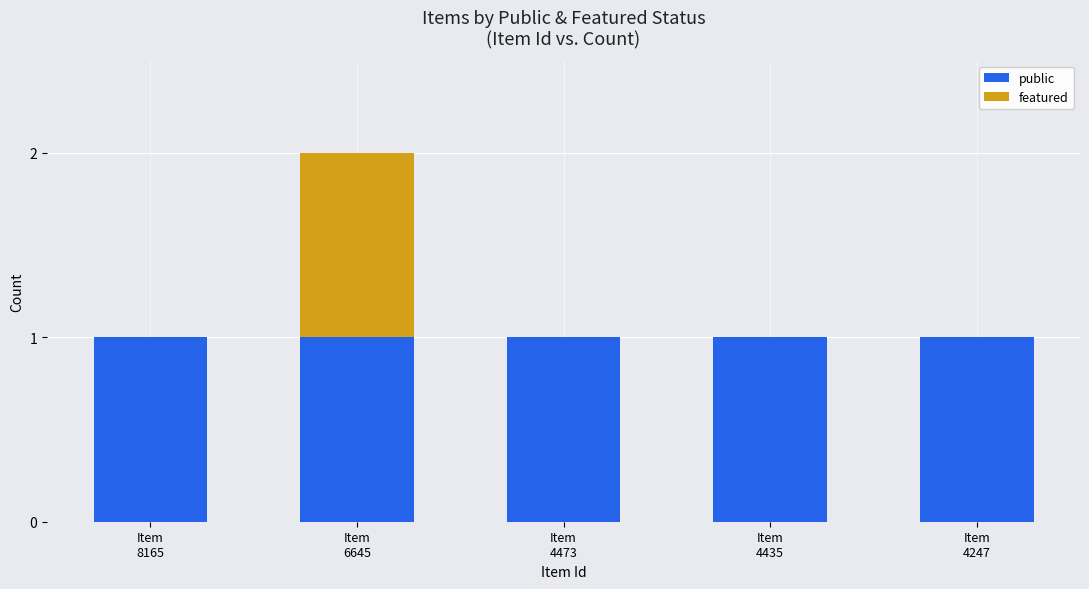

What is the sum of all public values?

5